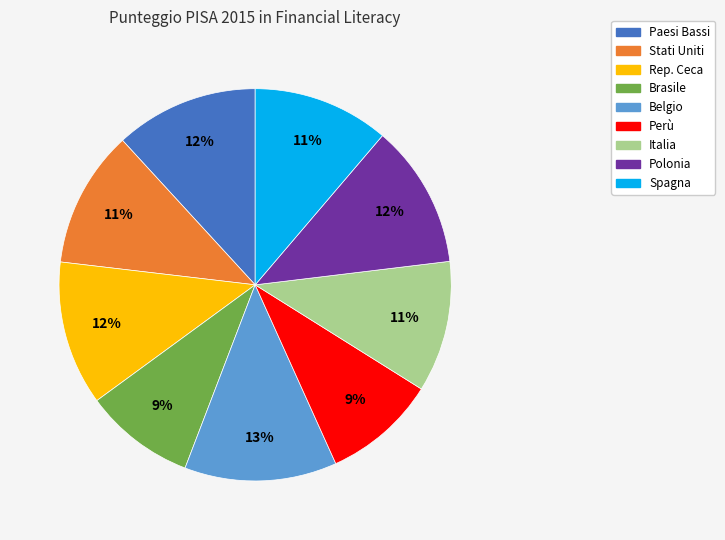

Does any single category account for the majority?

No